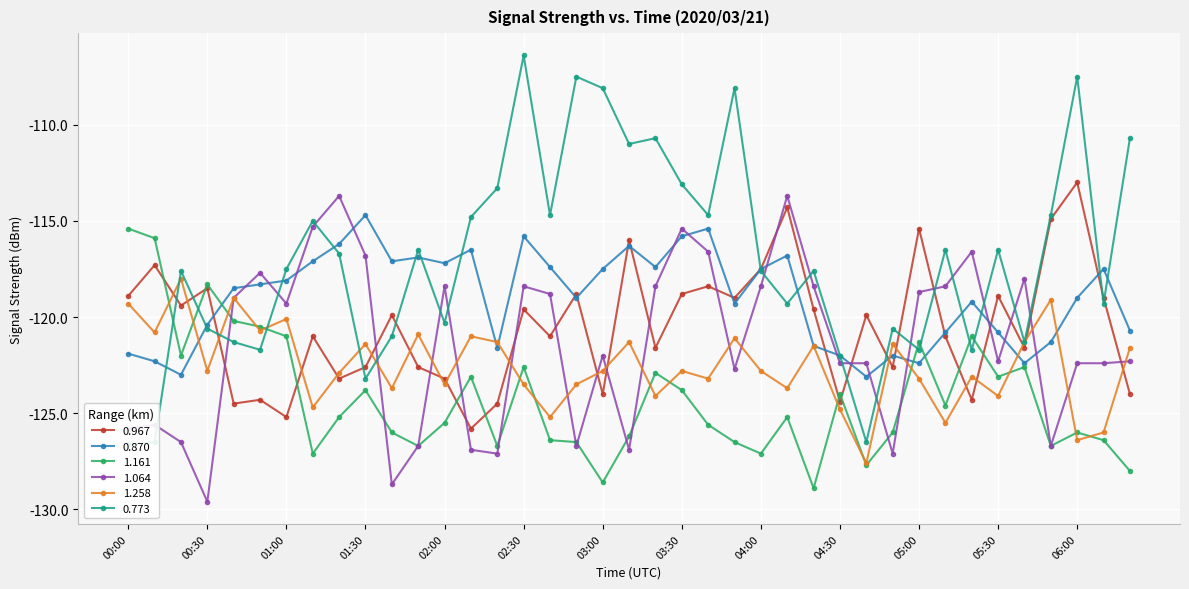

Reading left to right, list all the values displayed in this chart.

0.967: -118.9	-117.3	-119.4	-118.5	-124.5	-124.3	-125.2	-121.0	-123.2	-122.6	-119.9	-122.6	-123.2	-125.8	-124.5	-119.6	-121.0	-118.8	-124.0	-116.0	-121.6	-118.8	-118.4	-119.0	-117.5	-114.3	-119.6	-124.4	-119.9	-122.6	-115.4	-121.0	-124.3	-118.9	-121.6	-114.9	-113.0	-119.0	-124.0
0.870: -121.9	-122.3	-123.0	-120.4	-118.5	-118.3	-118.1	-117.1	-116.2	-114.7	-117.1	-116.9	-117.2	-116.5	-121.6	-115.8	-117.4	-119.0	-117.5	-116.3	-117.4	-115.8	-115.4	-119.3	-117.5	-116.8	-121.5	-122.0	-123.1	-122.0	-122.4	-120.8	-119.2	-120.8	-122.4	-121.3	-119.0	-117.5	-120.7
1.161: -115.4	-115.9	-122.0	-118.3	-120.2	-120.5	-121.0	-127.1	-125.2	-123.8	-126.0	-126.7	-125.5	-123.1	-126.7	-122.6	-126.4	-126.5	-128.6	-126.2	-122.9	-123.8	-125.6	-126.5	-127.1	-125.2	-128.9	-124.0	-127.7	-126.0	-121.3	-124.6	-121.0	-123.1	-122.6	-126.7	-126.0	-126.4	-128.0
1.064: -125.8	-125.6	-126.5	-129.6	-119.0	-117.7	-119.3	-115.3	-113.7	-116.8	-128.7	-126.7	-118.4	-126.9	-127.1	-118.4	-118.8	-126.7	-122.0	-126.9	-118.4	-115.4	-116.6	-122.7	-118.4	-113.7	-118.4	-122.4	-122.4	-127.1	-118.7	-118.4	-116.6	-122.3	-118.0	-126.7	-122.4	-122.4	-122.3
1.258: -119.3	-120.8	-118.0	-122.8	-119.0	-120.7	-120.1	-124.7	-122.9	-121.4	-123.7	-120.9	-123.5	-121.0	-121.3	-123.5	-125.2	-123.5	-122.8	-121.3	-124.1	-122.8	-123.2	-121.1	-122.8	-123.7	-121.5	-124.8	-127.6	-121.4	-123.2	-125.5	-123.1	-124.1	-121.3	-119.1	-126.4	-126.0	-121.6
0.773: -126.6	-126.5	-117.6	-120.6	-121.3	-121.7	-117.5	-115.0	-116.7	-123.2	-121.0	-116.5	-120.3	-114.8	-113.3	-106.4	-114.7	-107.5	-108.1	-111.0	-110.7	-113.1	-114.7	-108.1	-117.6	-119.3	-117.6	-122.0	-126.5	-120.6	-121.7	-116.5	-121.7	-116.5	-121.3	-114.7	-107.5	-119.3	-110.7